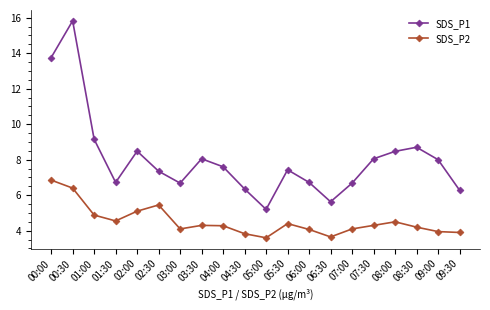

What is the value of the SDS_P1 point at the 15th from the left?

6.7